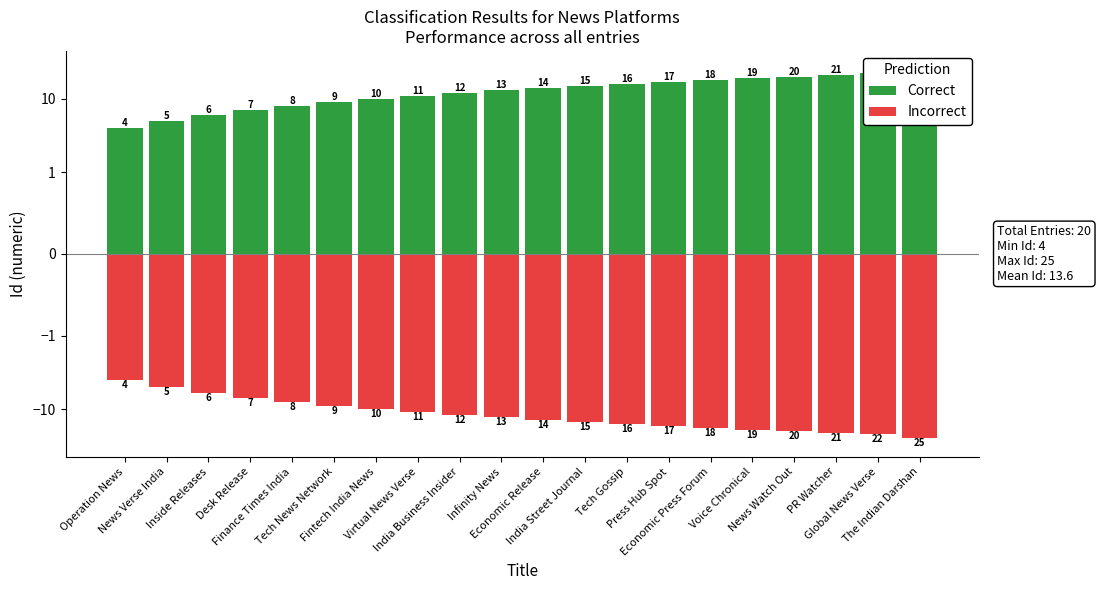

Which series has the largest total across all categories?

Correct